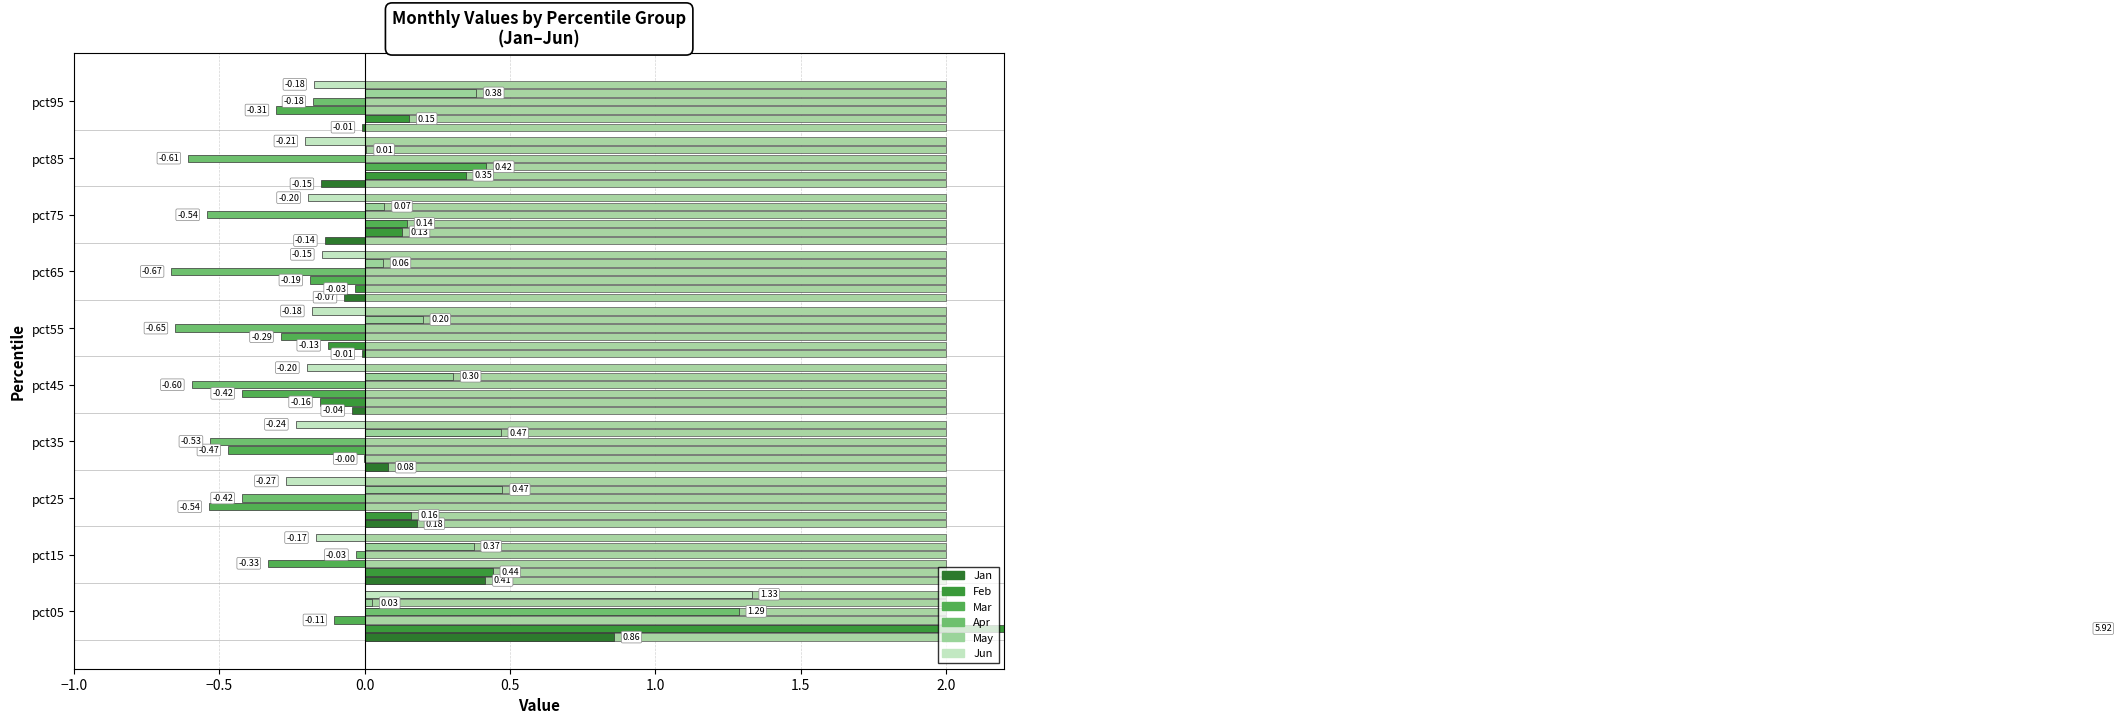

Reading right to left, transcribe all the data shown in this chart.

Jan: pct95=-0.0	pct85=-0.2	pct75=-0.1	pct65=-0.1	pct55=-0.0	pct45=-0.0	pct35=0.1	pct25=0.2	pct15=0.4	pct05=0.9
Feb: pct95=0.2	pct85=0.3	pct75=0.1	pct65=-0.0	pct55=-0.1	pct45=-0.2	pct35=-0.0	pct25=0.2	pct15=0.4	pct05=5.9
Mar: pct95=-0.3	pct85=0.4	pct75=0.1	pct65=-0.2	pct55=-0.3	pct45=-0.4	pct35=-0.5	pct25=-0.5	pct15=-0.3	pct05=-0.1
Apr: pct95=-0.2	pct85=-0.6	pct75=-0.5	pct65=-0.7	pct55=-0.7	pct45=-0.6	pct35=-0.5	pct25=-0.4	pct15=-0.0	pct05=1.3
May: pct95=0.4	pct85=0.0	pct75=0.1	pct65=0.1	pct55=0.2	pct45=0.3	pct35=0.5	pct25=0.5	pct15=0.4	pct05=0.0
Jun: pct95=-0.2	pct85=-0.2	pct75=-0.2	pct65=-0.1	pct55=-0.2	pct45=-0.2	pct35=-0.2	pct25=-0.3	pct15=-0.2	pct05=1.3